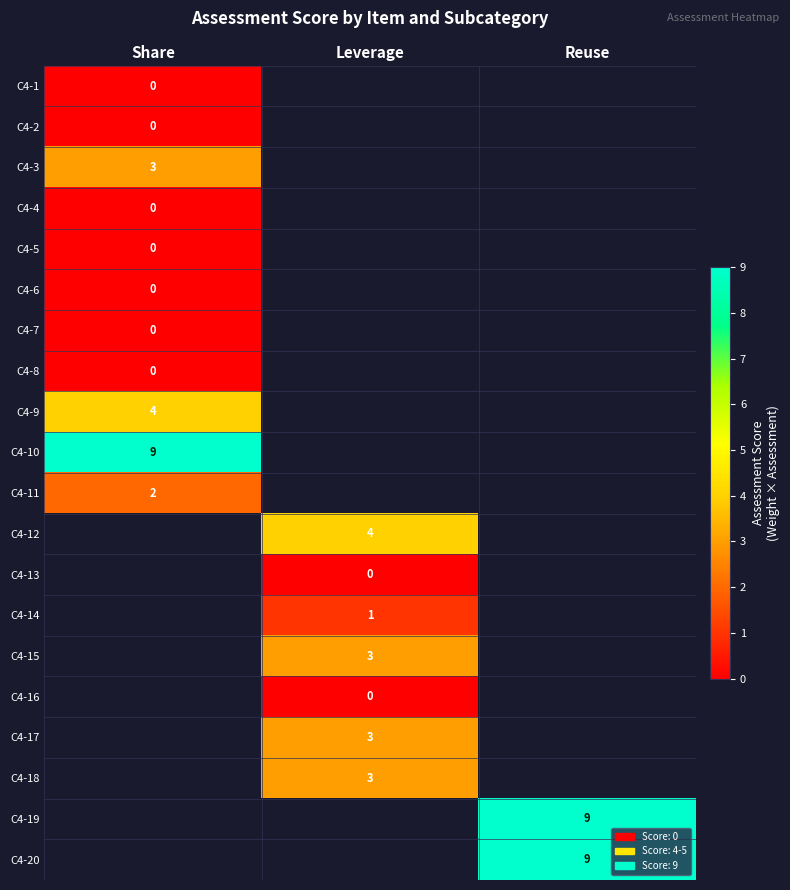

The value of C4-20 at Reuse is 15. True or false?

False